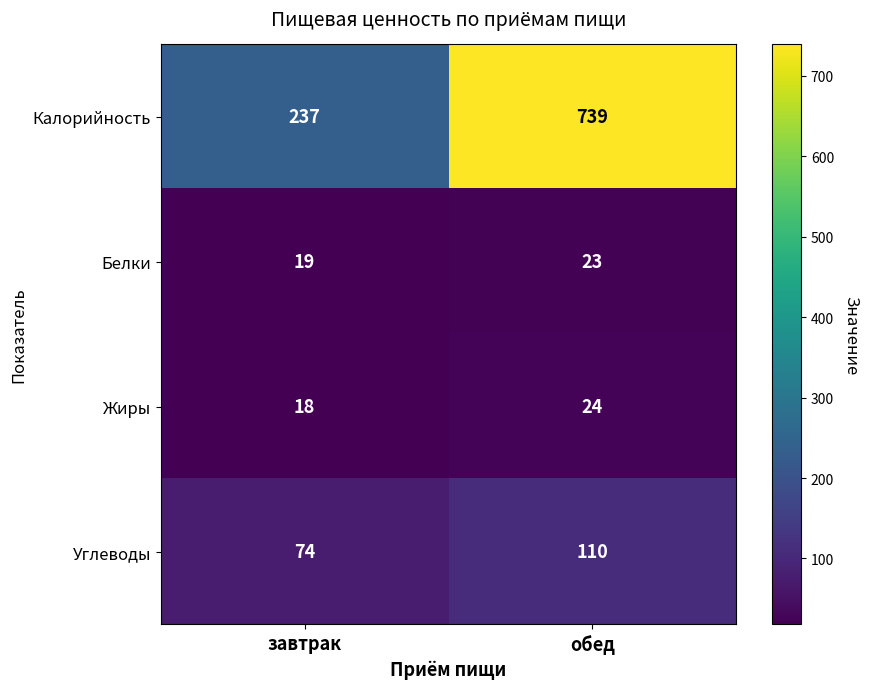

How many values in the Белки series are below 23?

1